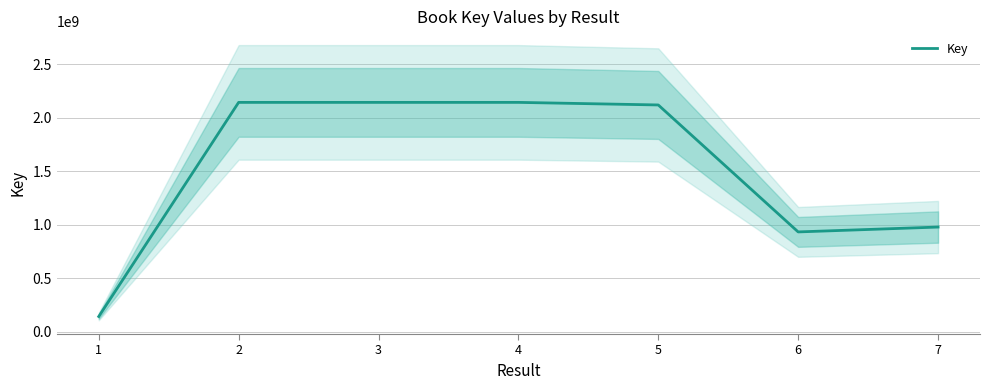

List the labels in order of value, smallest first.

1, 6, 7, 5, 4, 3, 2